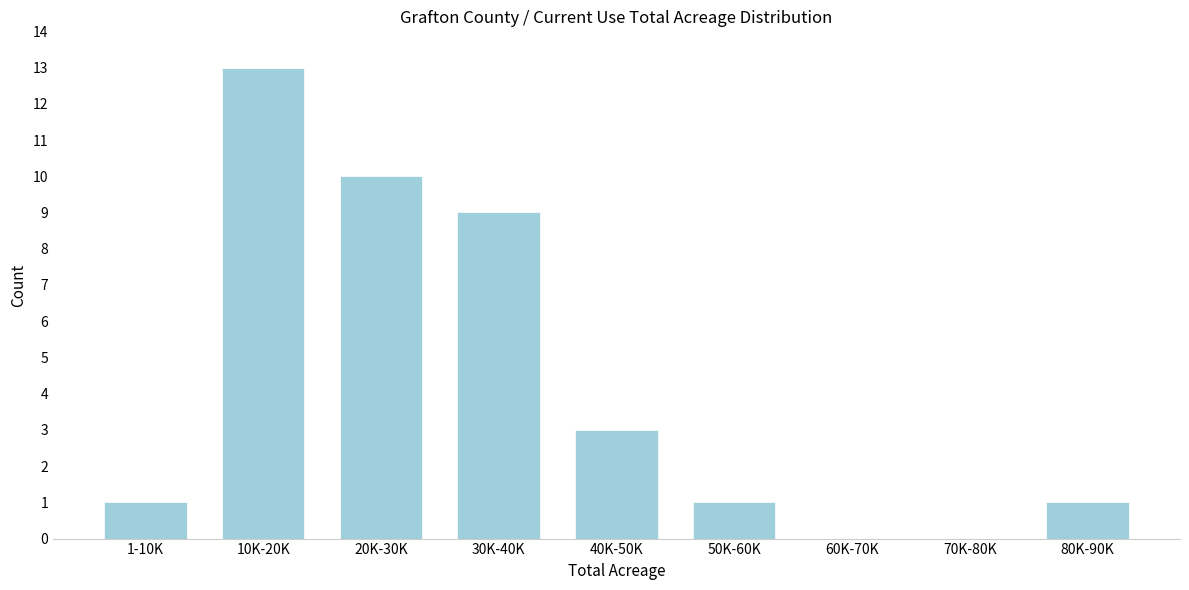

Reading left to right, transcribe all the data shown in this chart.

1-10K=1	10K-20K=13	20K-30K=10	30K-40K=9	40K-50K=3	50K-60K=1	60K-70K=0	70K-80K=0	80K-90K=1